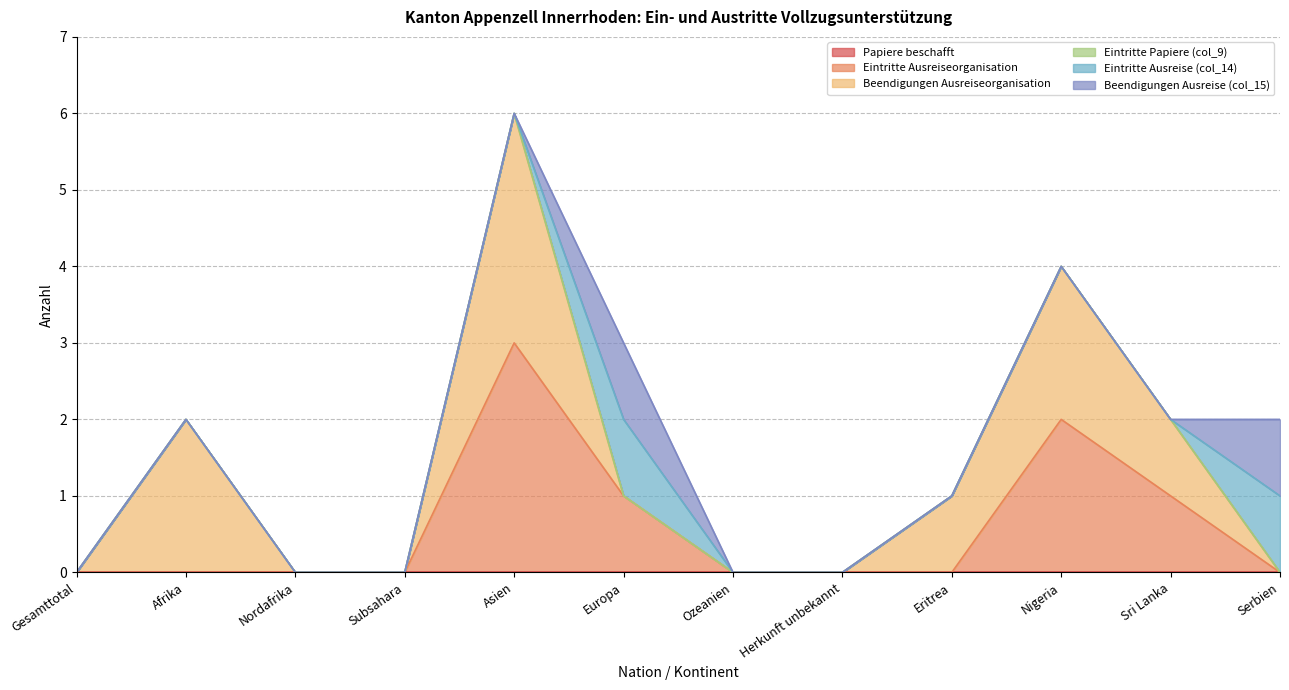

Where is Beendigungen Ausreise (col_15) nearest to the value 0?

Gesamttotal